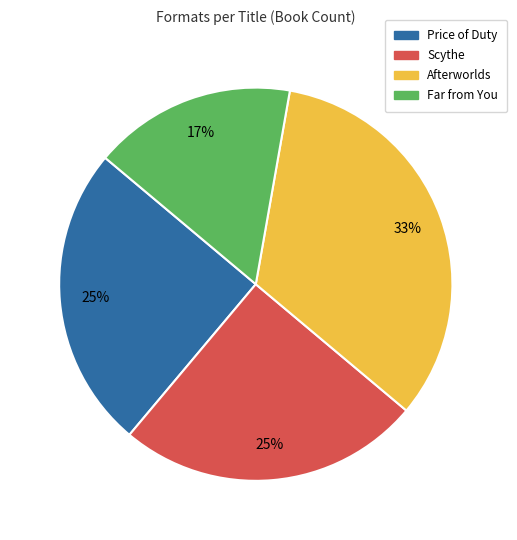

To the nearest percent, what portion does Scythe represent?

25%